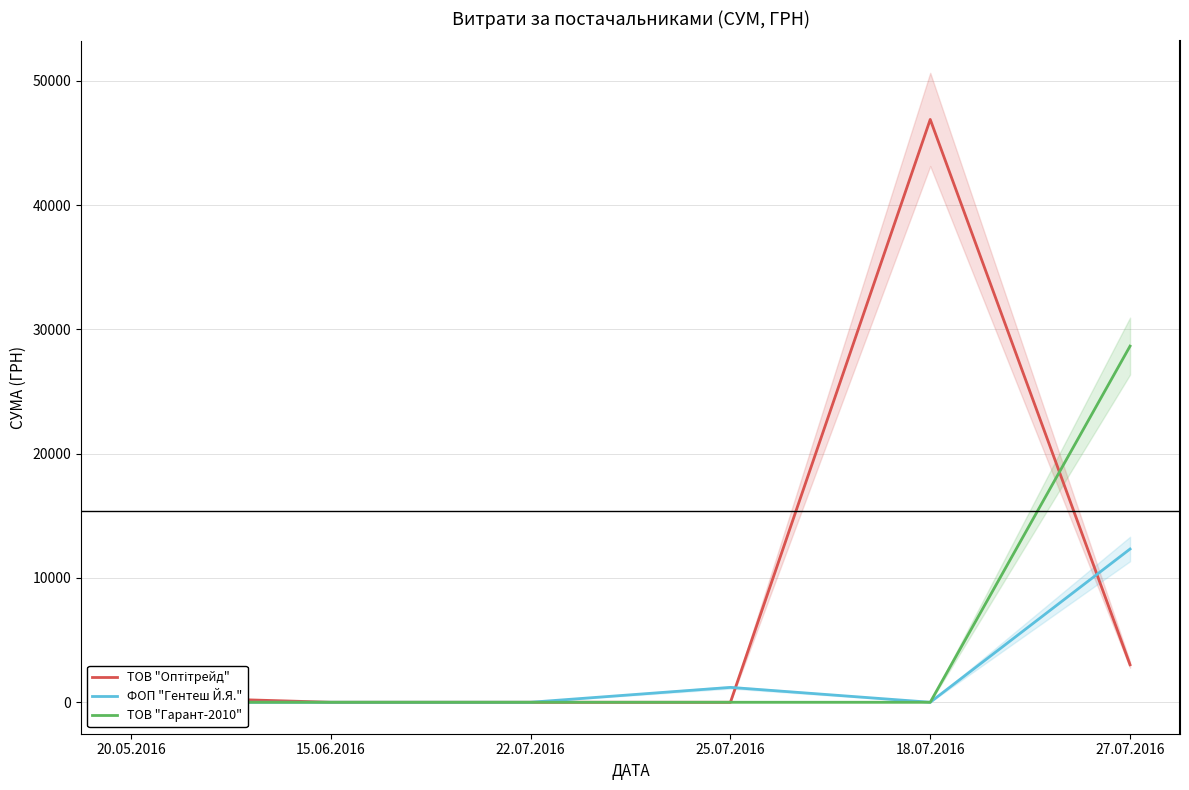

At which label does ТОВ "Оптітрейд" reach its peak?

18.07.2016